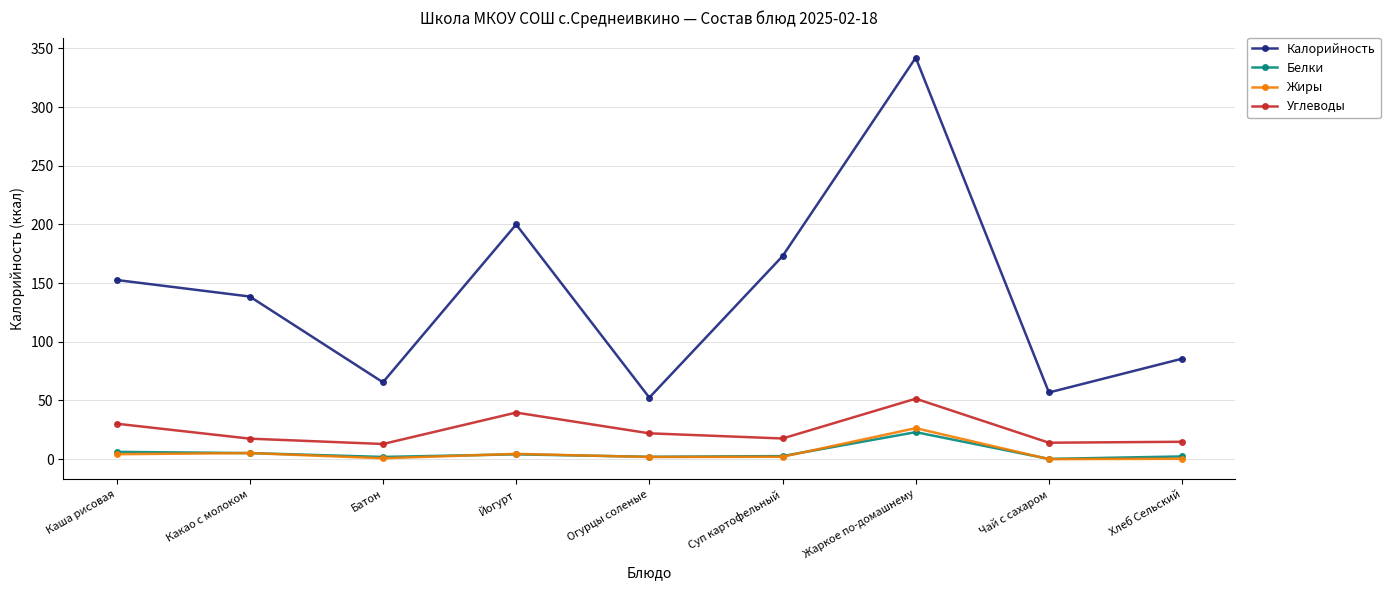

How many lines are shown in the chart?

4